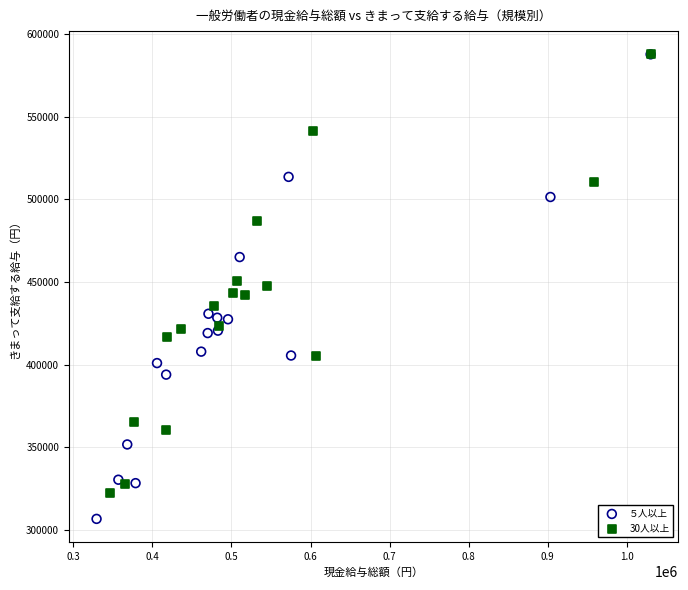

Which series has the largest Y range (max minus min)?

５人以上